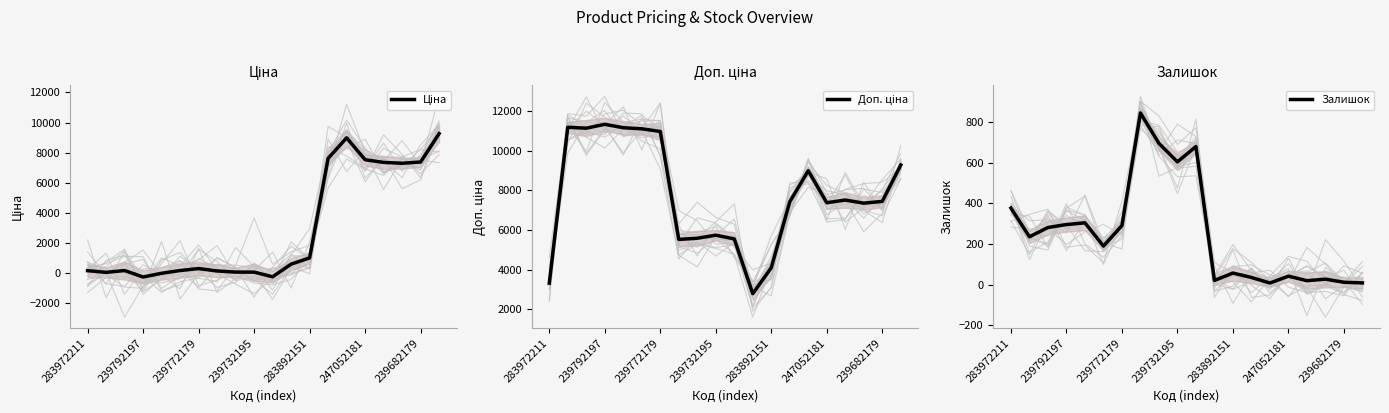

The Залишок series shows 476.9 at 239792197. True or false?

False